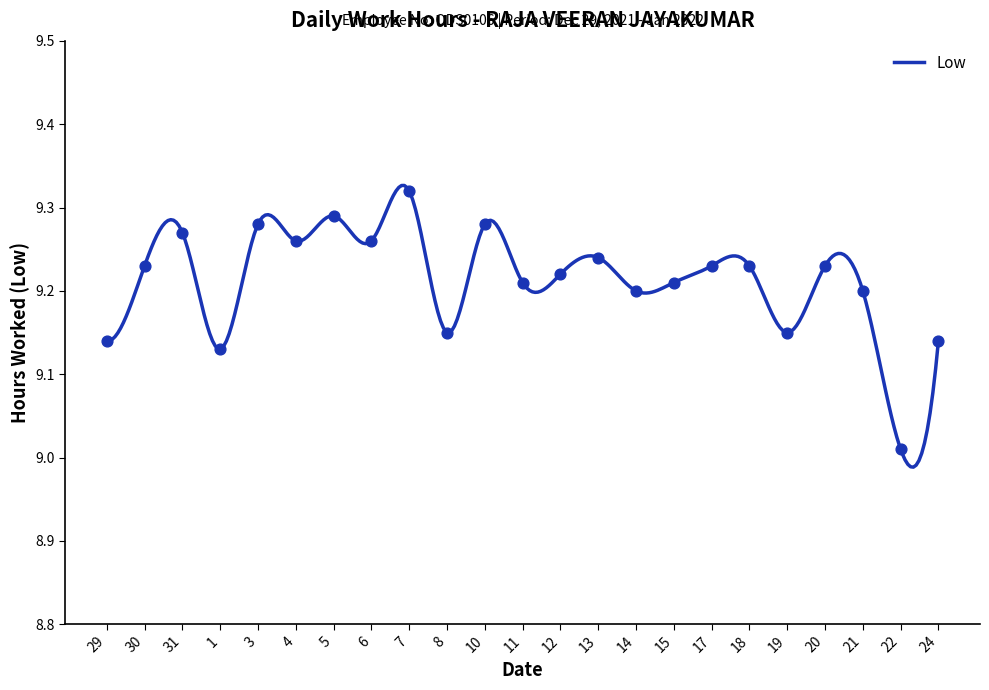

What is the ratio of the value at 30 to the value at 29?

1.0